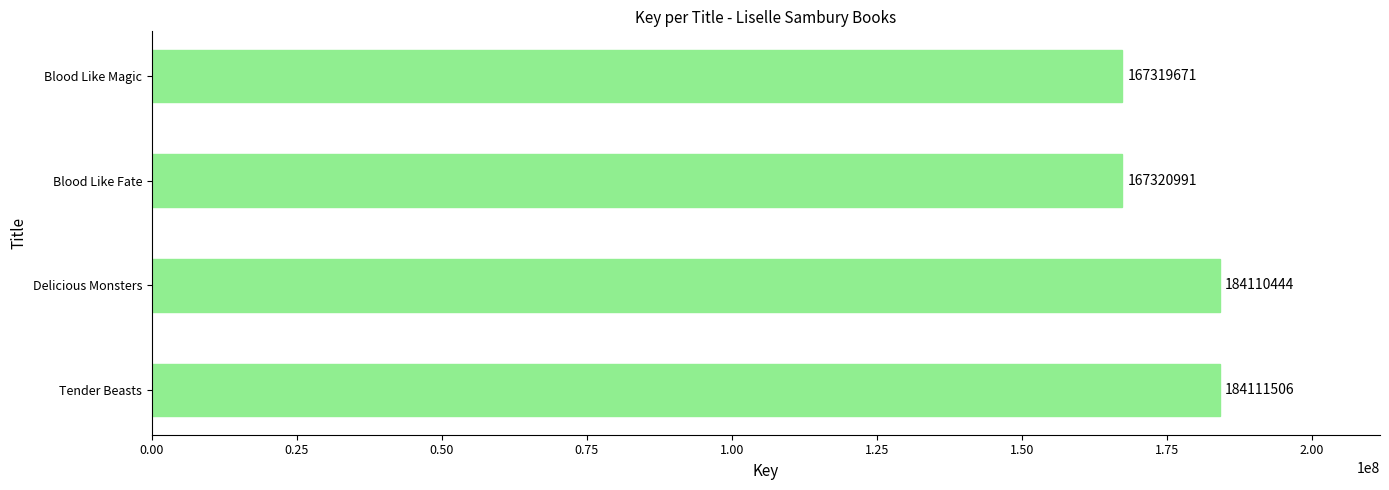

Rank the categories by value from highest to lowest.

Tender Beasts, Delicious Monsters, Blood Like Fate, Blood Like Magic